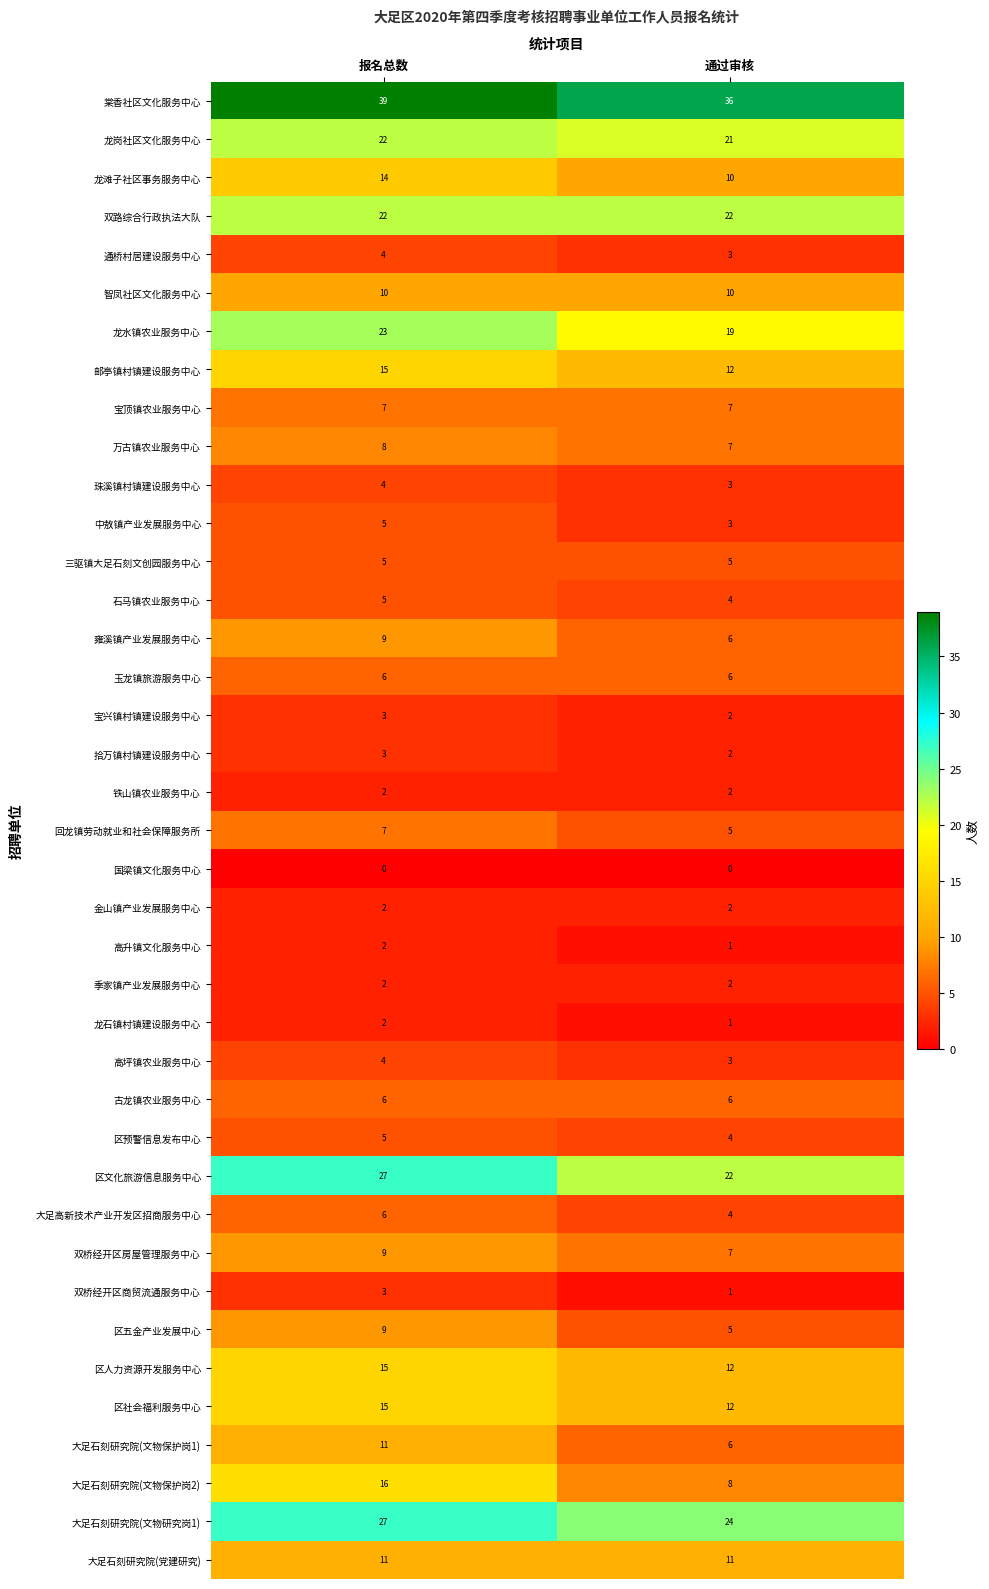

Which series has the largest range (max minus min)?

大足石刻研究院(文物保护岗2)